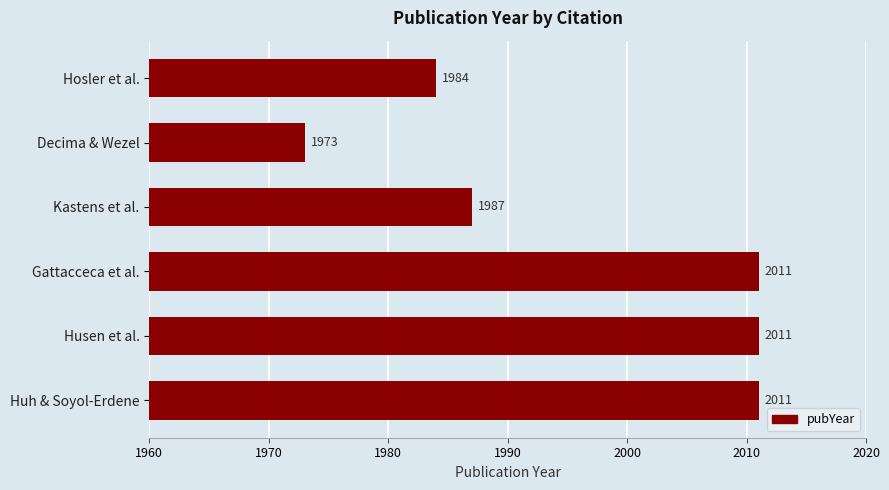

What is the sum of all values?

11977